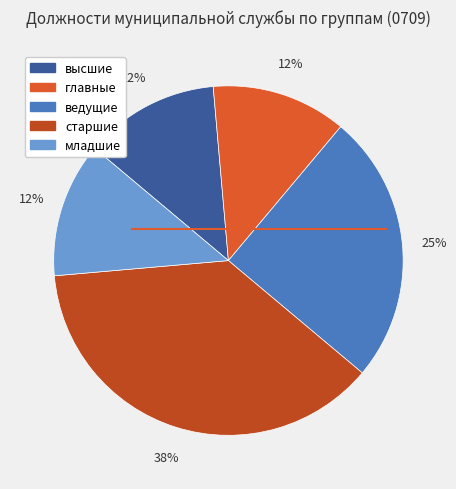

To the nearest percent, what portion does главные represent?

12%